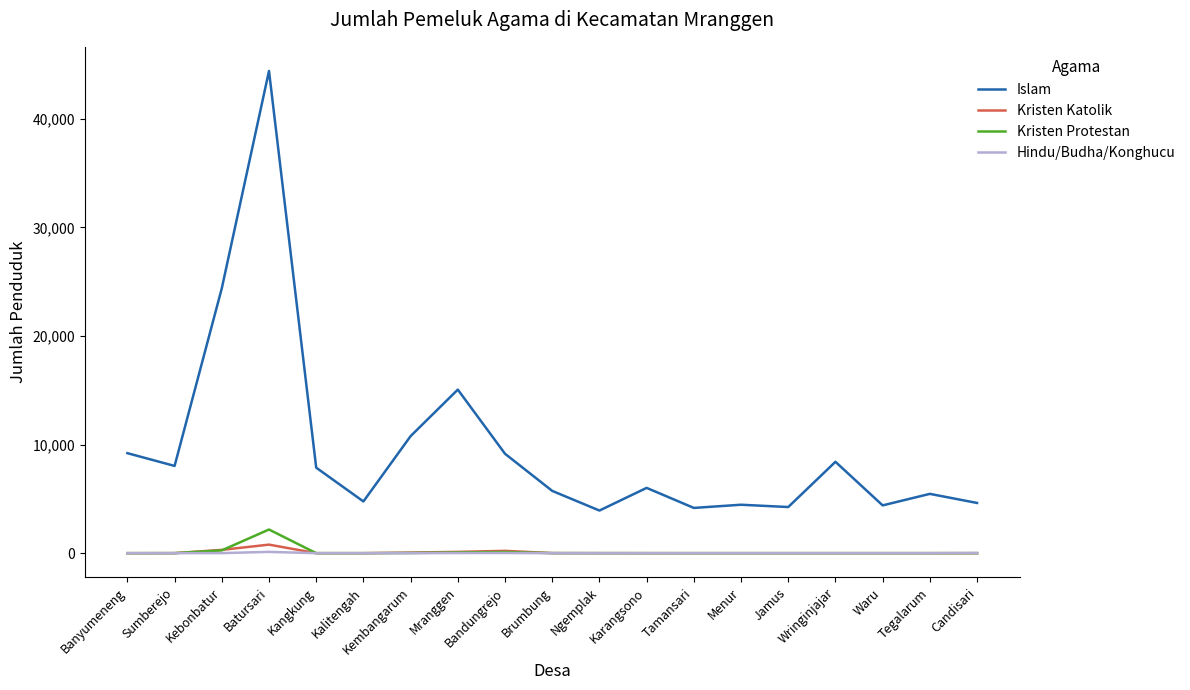

What is the highest value of the Islam series?

44418